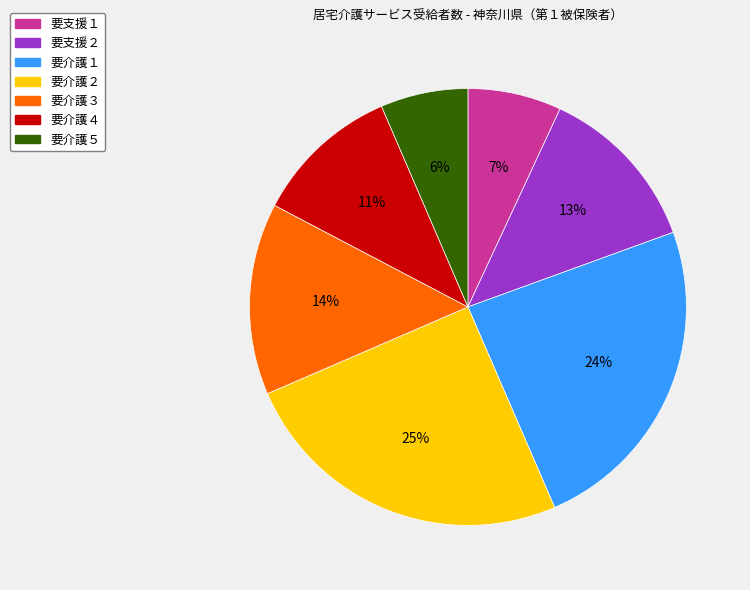

To the nearest percent, what is the average slice percentage?

14%